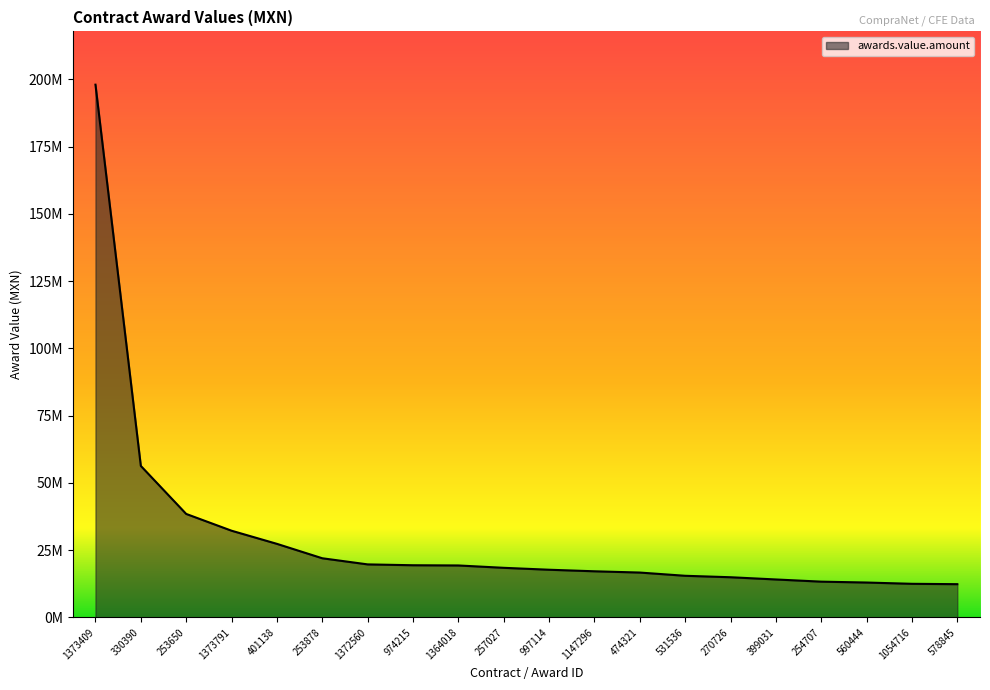

What is the label of the 19th point from the left?

1054716